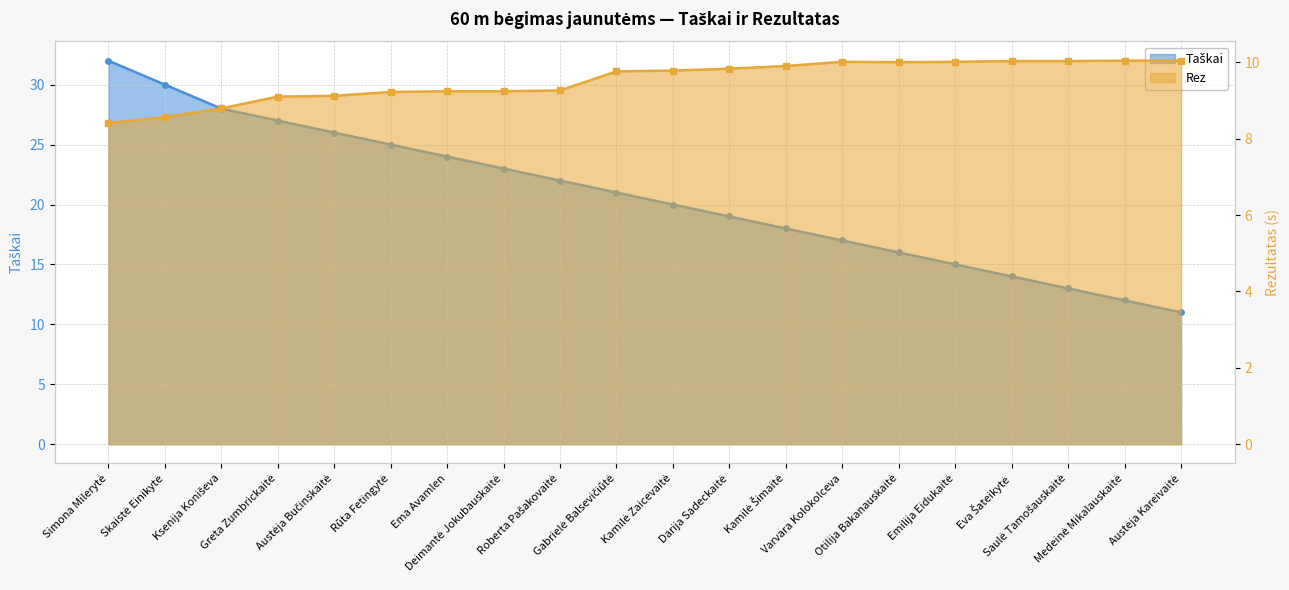

Does the chart display data point markers on the line(s)?

Yes